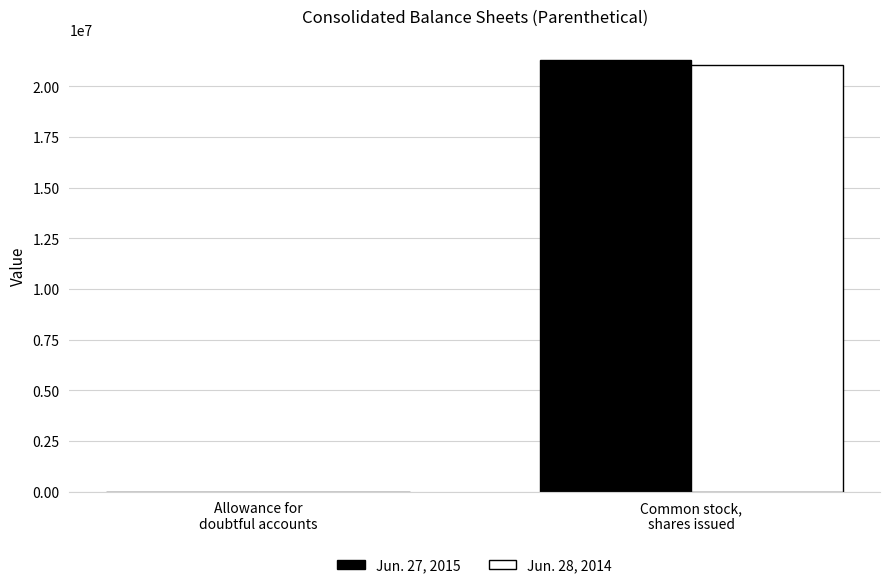

What is the maximum value shown in the chart?

21281290